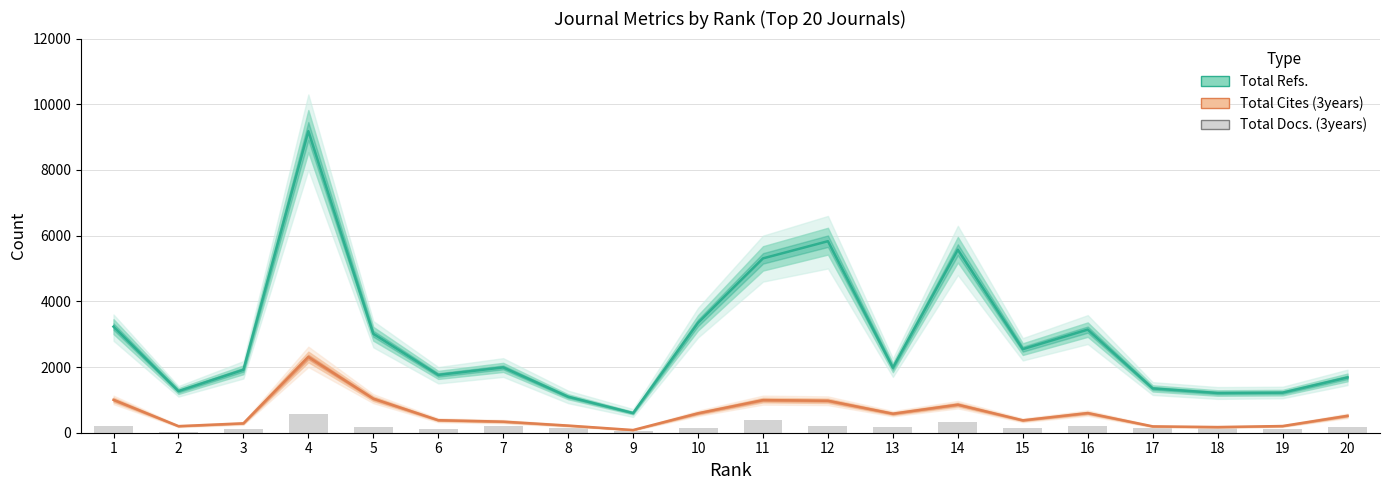

Between 12 and 19, which is larger?

12